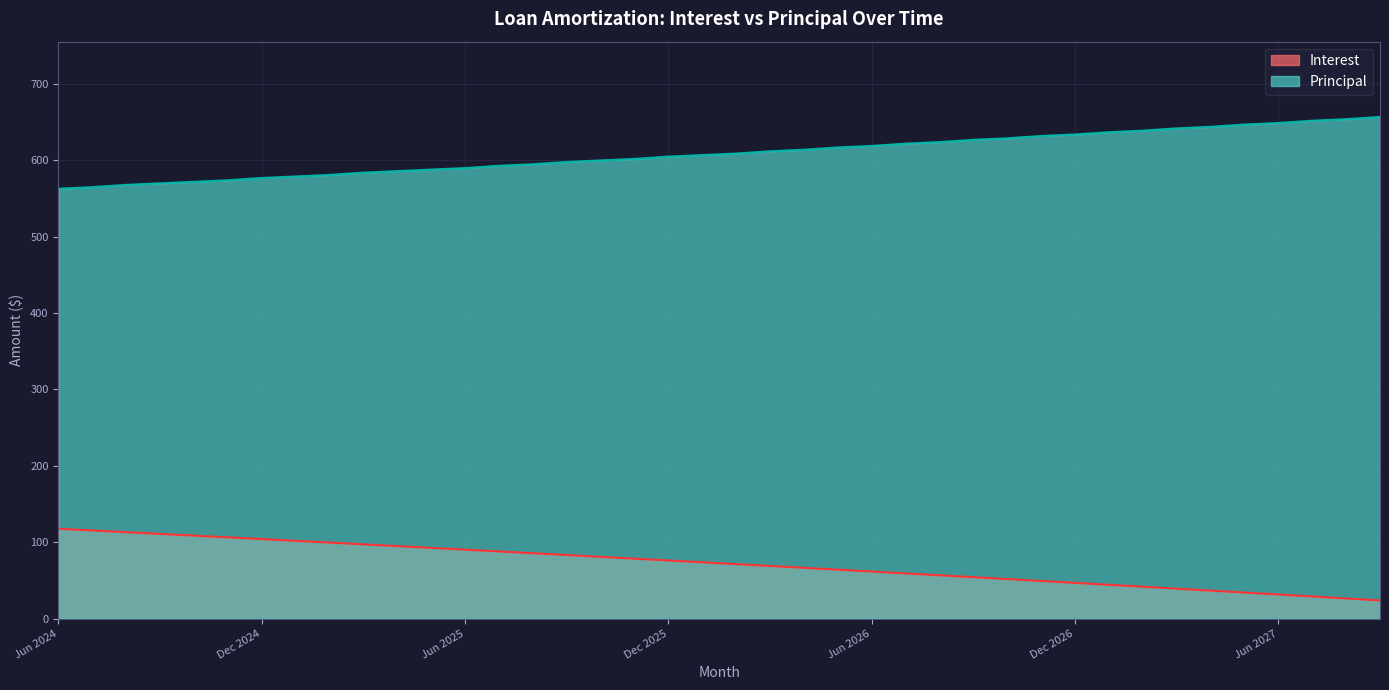

Which label corresponds to the smallest value in the chart?

Sep 2027